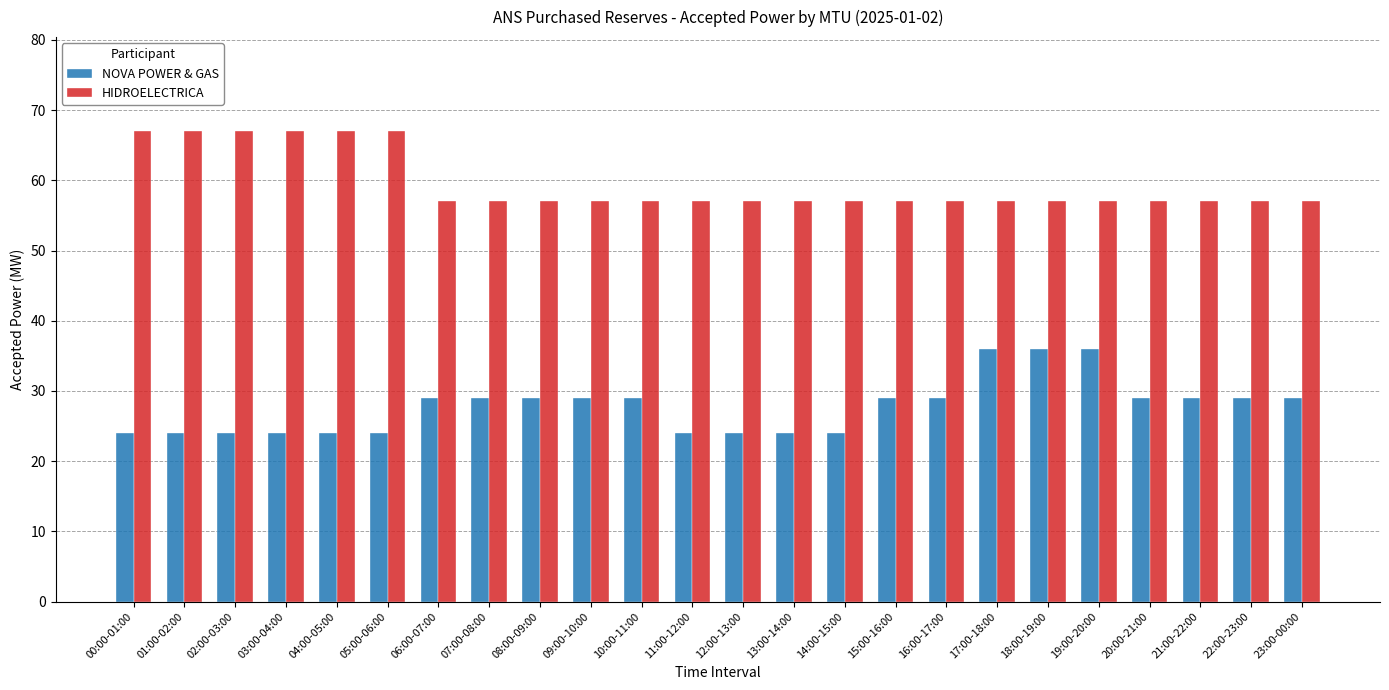

The value of NOVA POWER & GAS at 20:00-21:00 is 17. True or false?

False